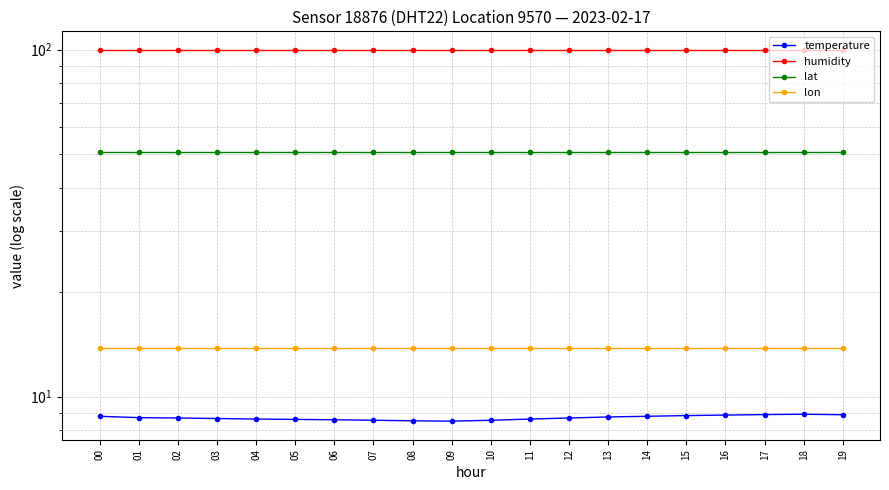

What is the spread (max minus min) of values at 15?

91.1